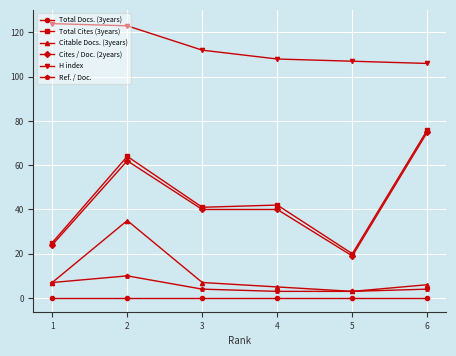

Between 2 and 3, which series saw the biggest shift?

Citable Docs. (3years)